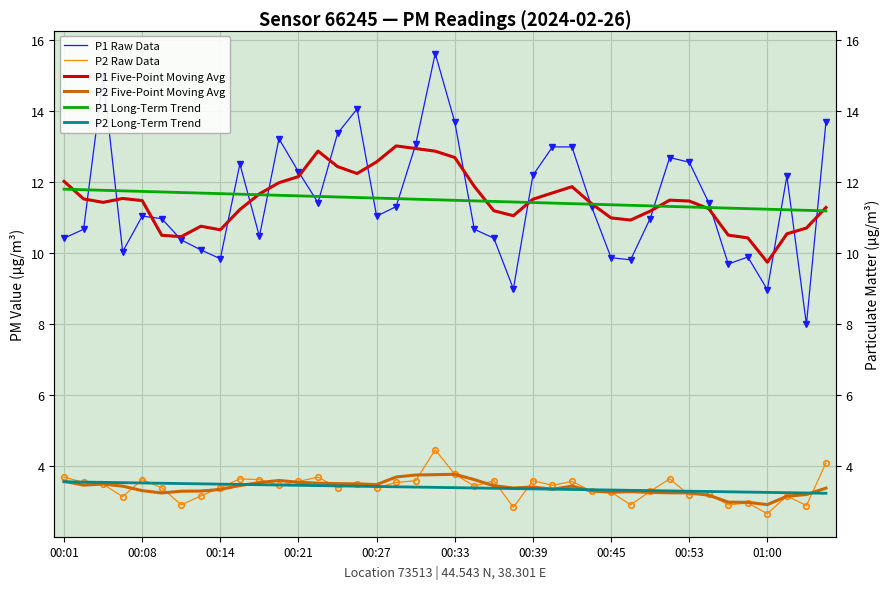

The value of P2 Five-Point Moving Avg at 33 is 5.1. True or false?

False